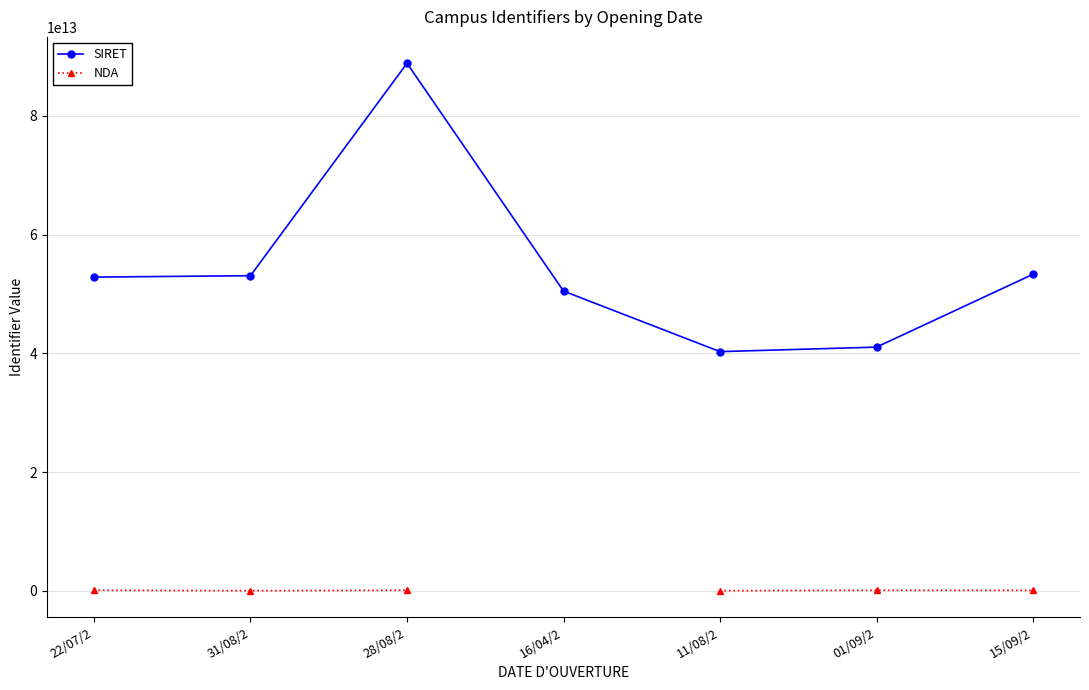

List the labels in order of NDA value, largest first.

22/07/2, 28/08/2, 16/04/2, 01/09/2, 15/09/2, 11/08/2, 31/08/2